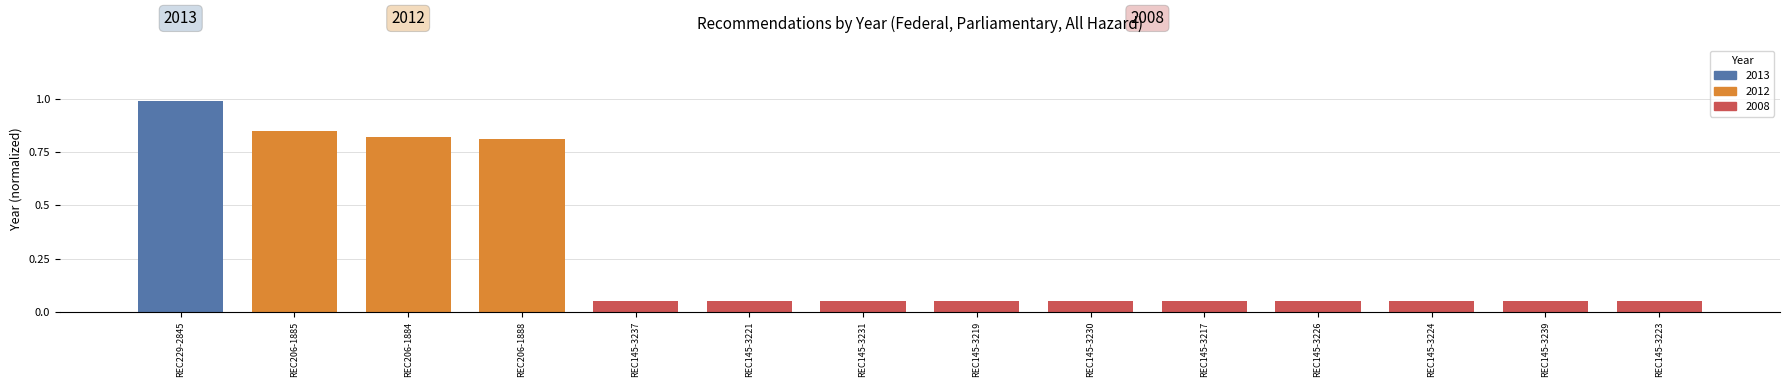

Reading right to left, list all the values displayed in this chart.

0.1	0.1	0.1	0.1	0.1	0.1	0.1	0.1	0.1	0.1	0.8	0.8	0.8	1.0